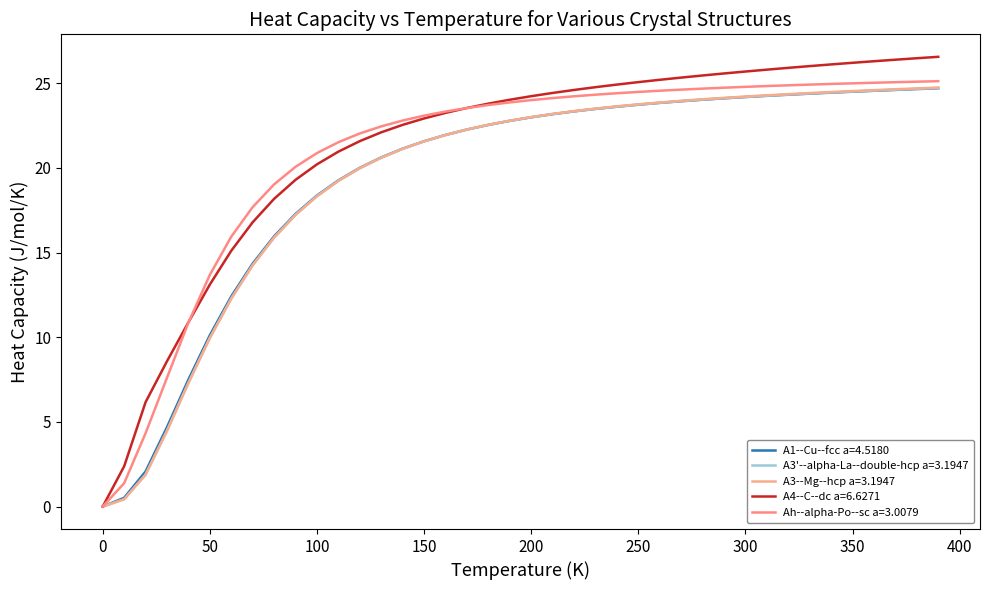

What is the difference between the maximum and minimum values in the A4--C--dc a=6.6271 series?

26.6